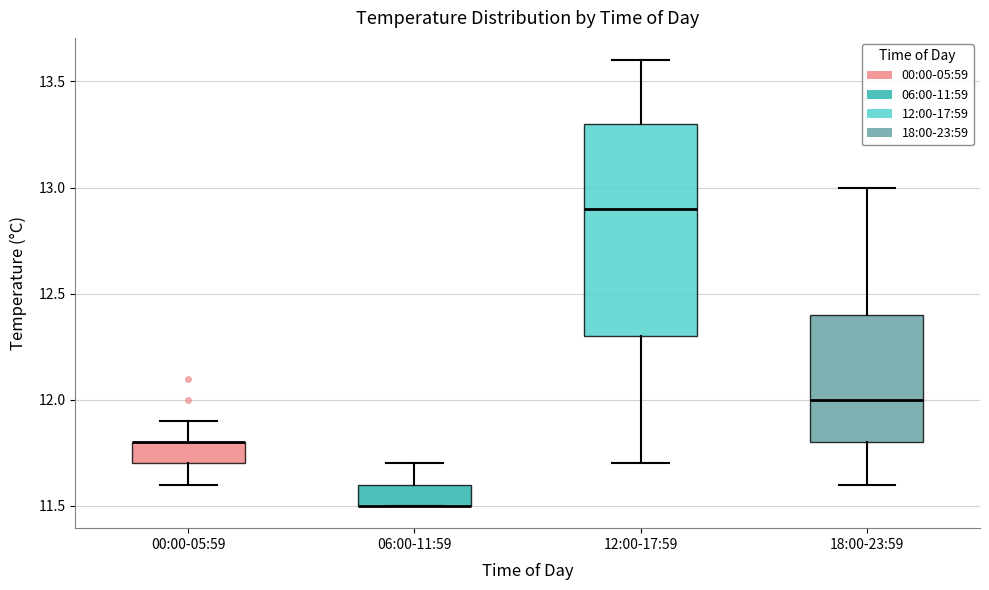

Where does the lower whisker of the box for 00:00-05:59 end on the y-axis? The values are not printed on the chart, so give them approximately, as read against the axis.

11.6